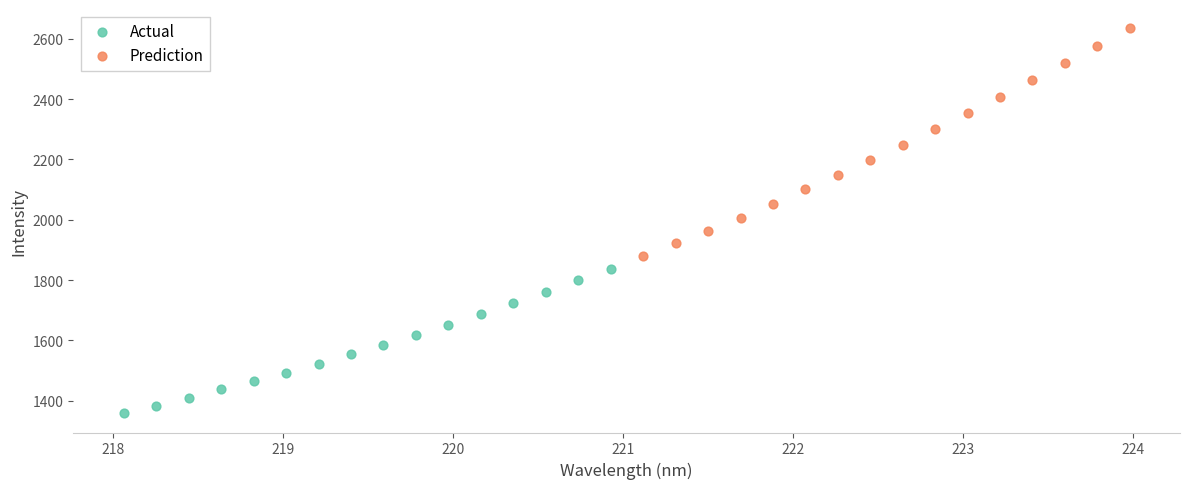

Which series reaches the minimum Y coordinate?

Actual